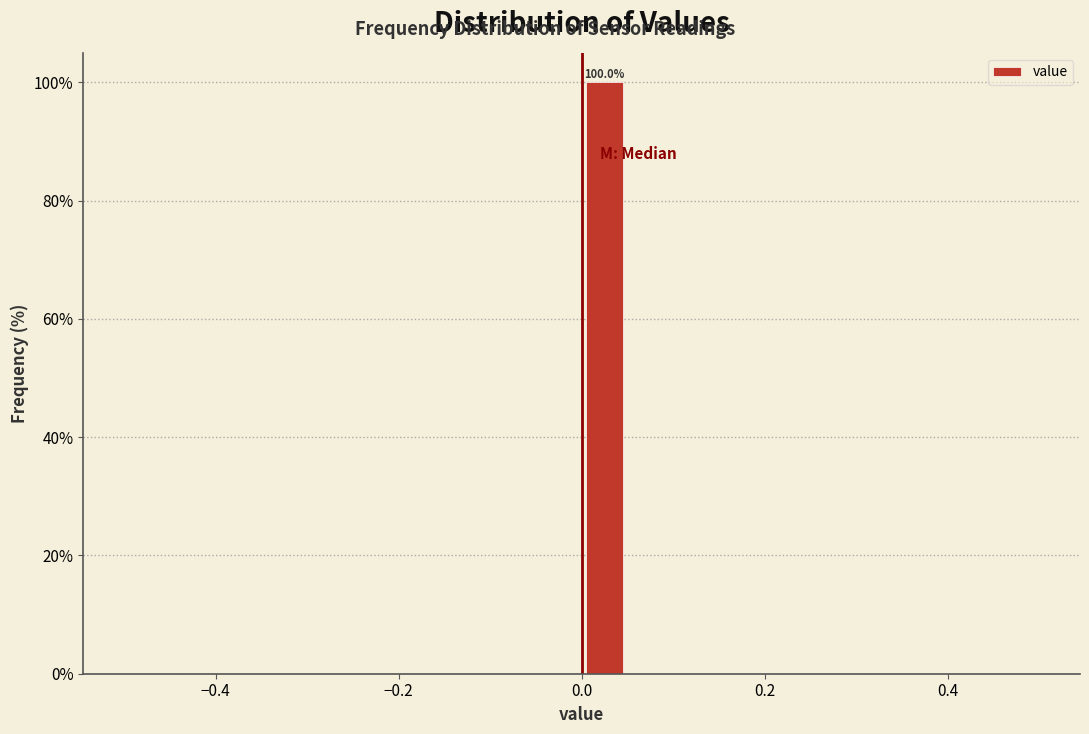

Read against the x-axis, roughly where is the centre of the tallest bar?

0.02